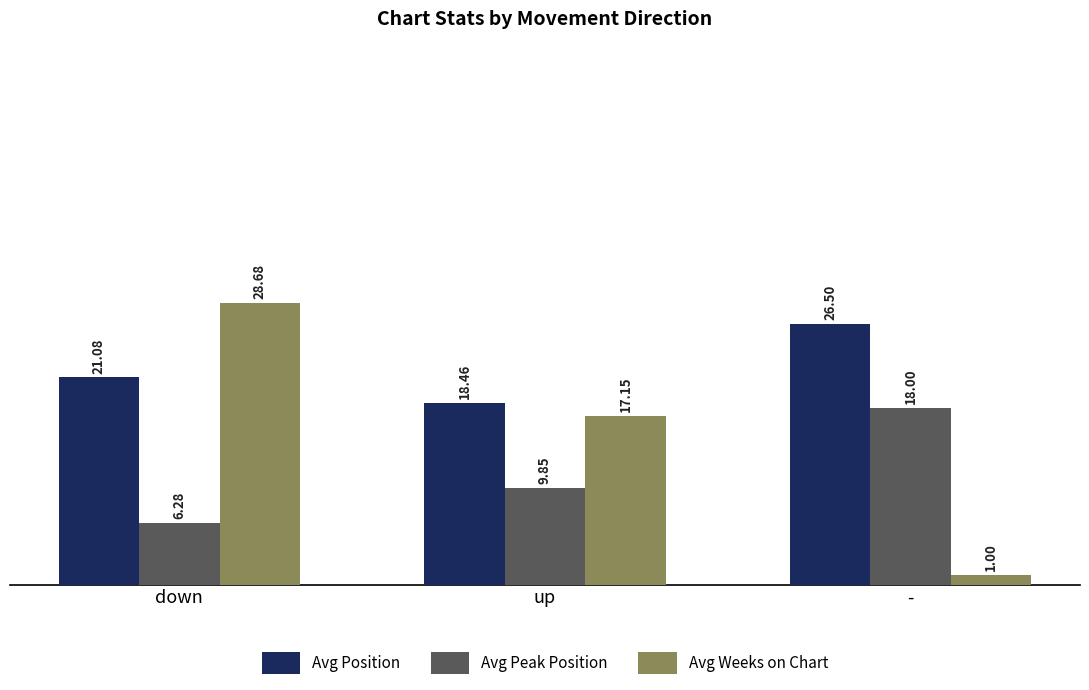

Which series has the largest range (max minus min)?

Avg Weeks on Chart